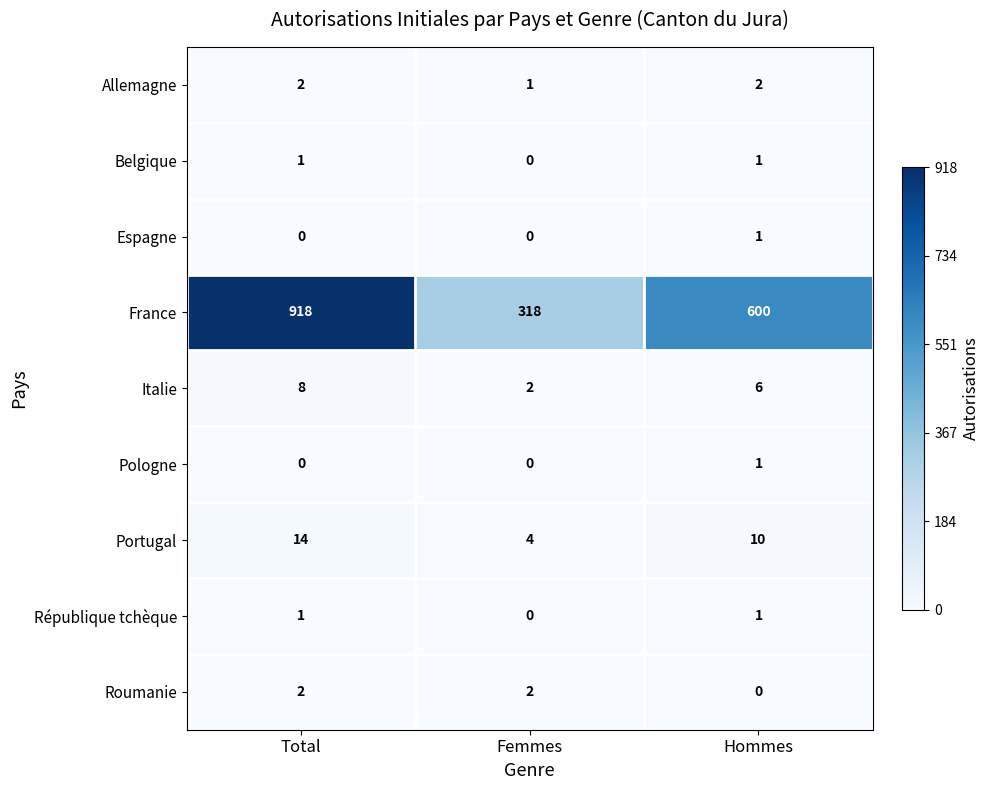

Reading right to left, transcribe all the data shown in this chart.

Allemagne: Hommes=2	Femmes=1	Total=2
Belgique: Hommes=1	Femmes=0	Total=1
Espagne: Hommes=1	Femmes=0	Total=0
France: Hommes=600	Femmes=318	Total=918
Italie: Hommes=6	Femmes=2	Total=8
Pologne: Hommes=1	Femmes=0	Total=0
Portugal: Hommes=10	Femmes=4	Total=14
République tchèque: Hommes=1	Femmes=0	Total=1
Roumanie: Hommes=0	Femmes=2	Total=2